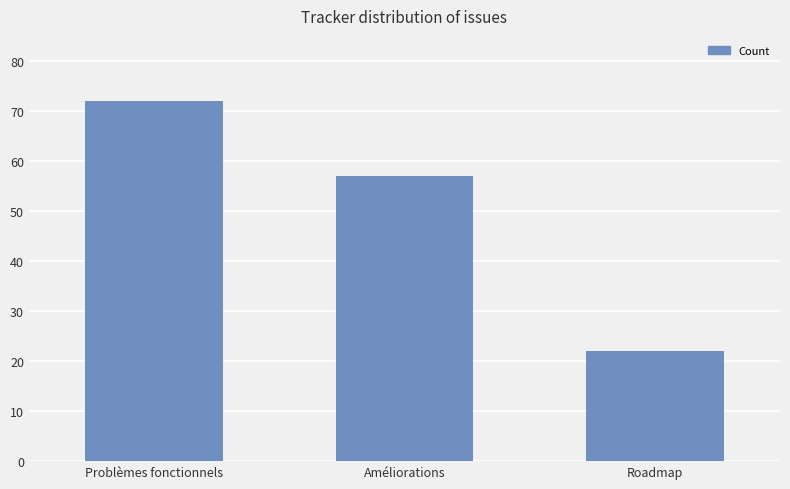

Between Roadmap and Problèmes fonctionnels, which is larger?

Problèmes fonctionnels